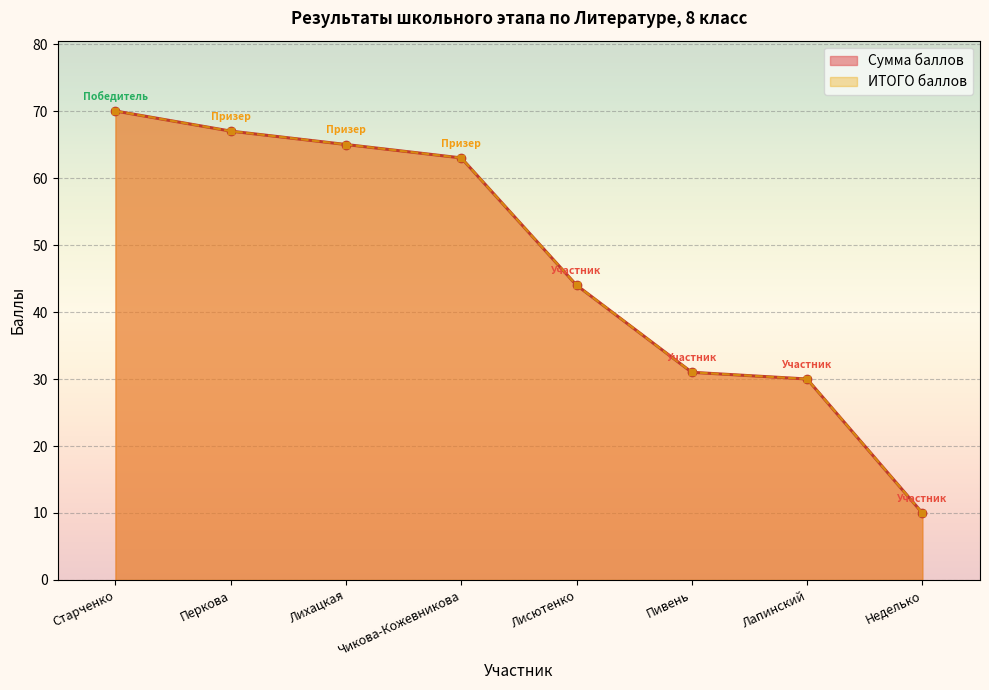

True or false: ИТОГО баллов has a value of 61 at Лисютенко.

False